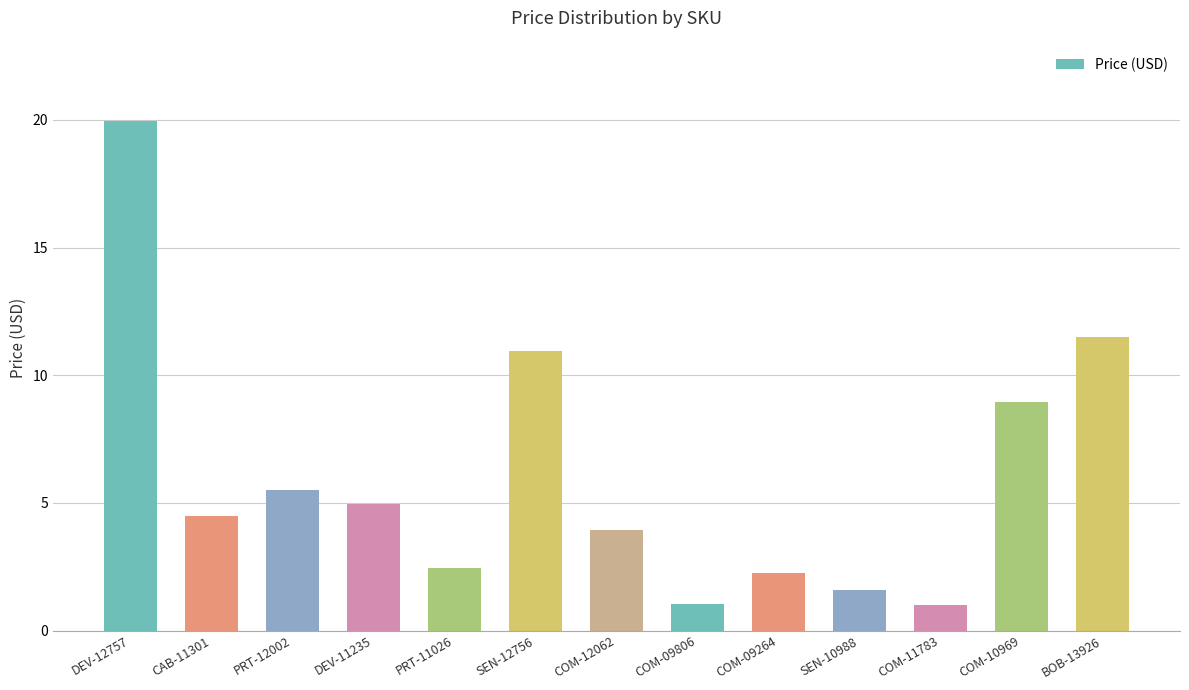

What is the value of the 10th bar from the left?

1.6